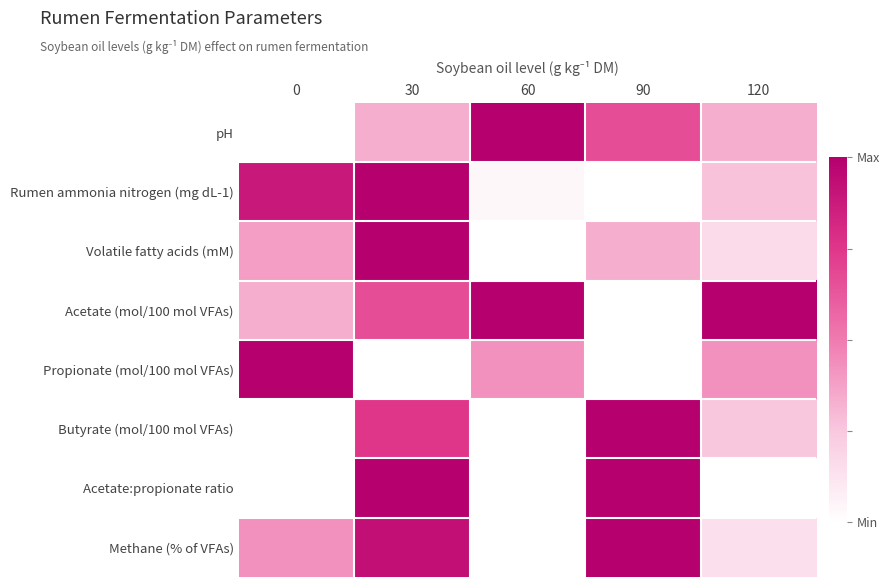

List the series in order of their peak value, lowest first.

pH, Rumen ammonia nitrogen (mg dL-1), Volatile fatty acids (mM), Acetate (mol/100 mol VFAs), Propionate (mol/100 mol VFAs), Butyrate (mol/100 mol VFAs), Acetate:propionate ratio, Methane (% of VFAs)